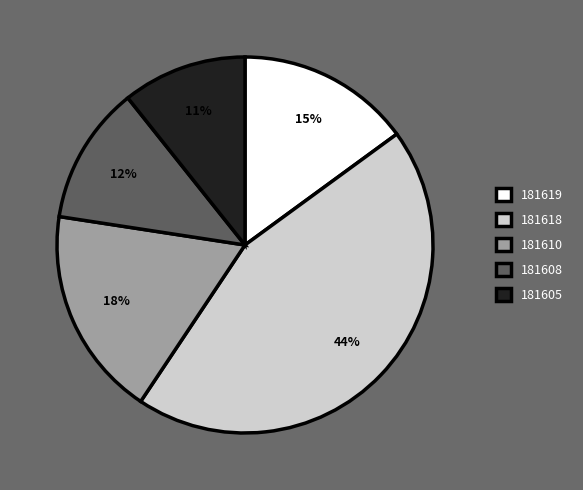

Is the sum of 181618 and 181608 greater than half?

Yes